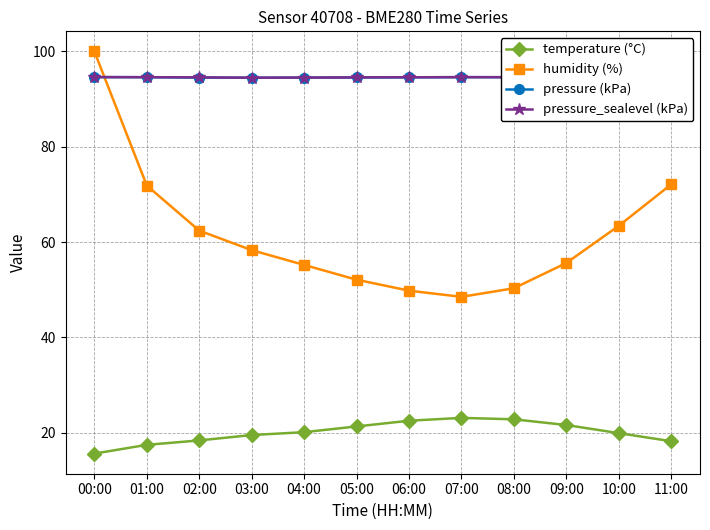

What value does the humidity (%) series have at 04:00?

55.2